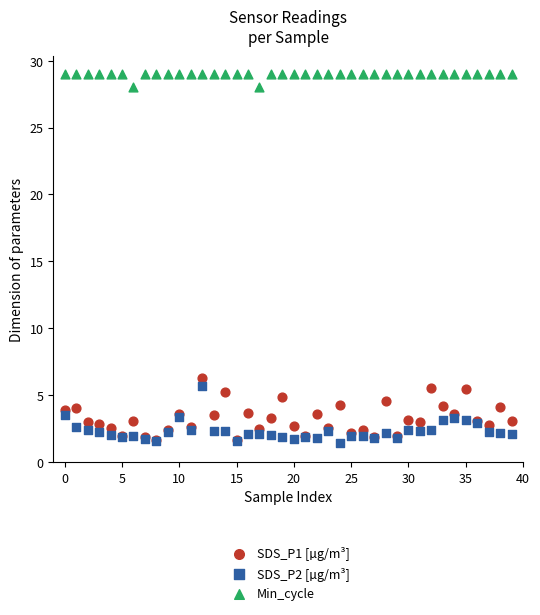

Across all series, what Y value is closest to 15?

6.3